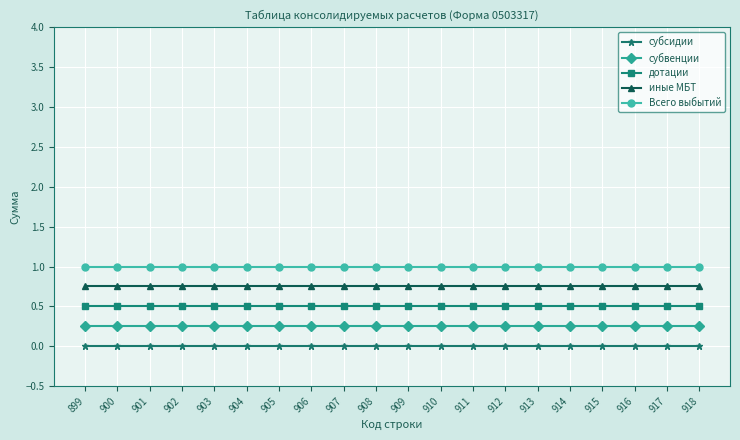

What are all the series names shown in the legend?

субсидии, субвенции, дотации, иные МБТ, Всего выбытий